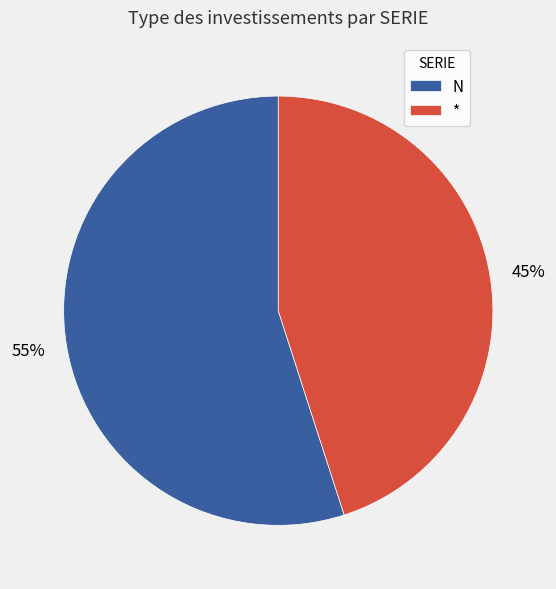

True or false: * accounts for 45% of the total.

True